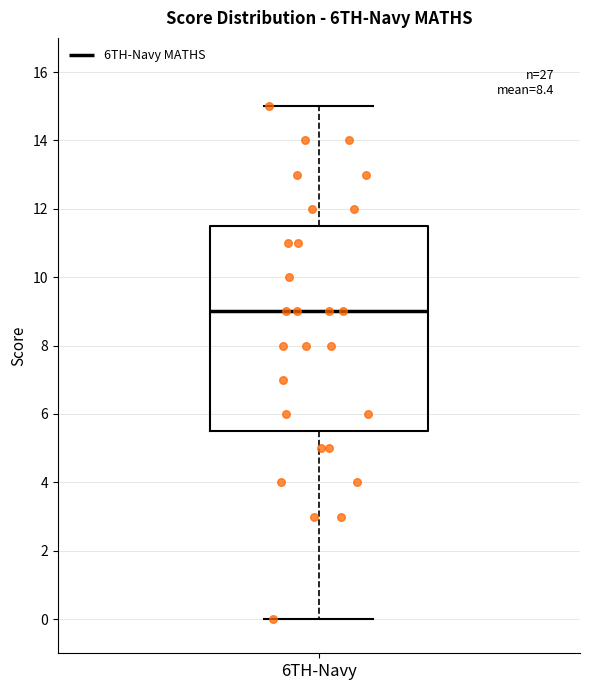

Transcribe this box plot: give where the median line is, the range the box spans, and where the two whiskers end, as read against the y-axis. The values are not printed on the chart, so give them approximately, as read against the axis.

median 9.0, box 5.6 to 11.6, whiskers 0.0 to 15.0